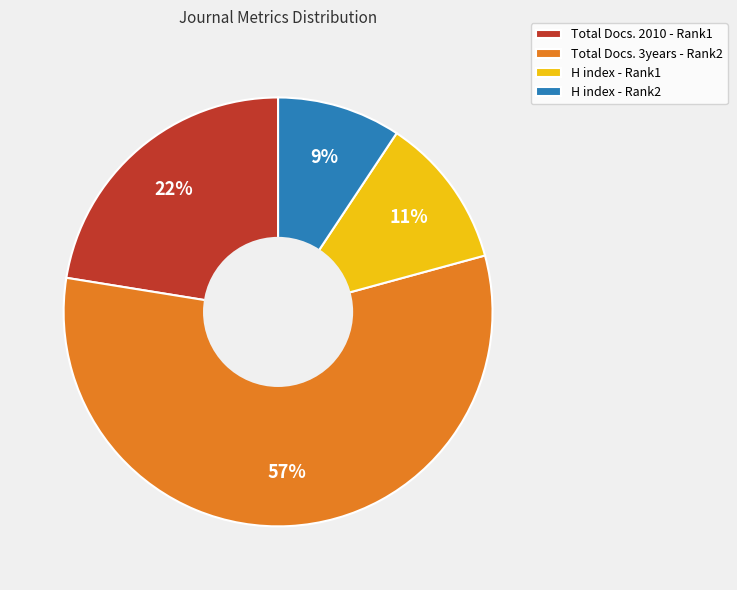

To the nearest percent, what portion does Total Docs. 2010 - Rank1 represent?

22%